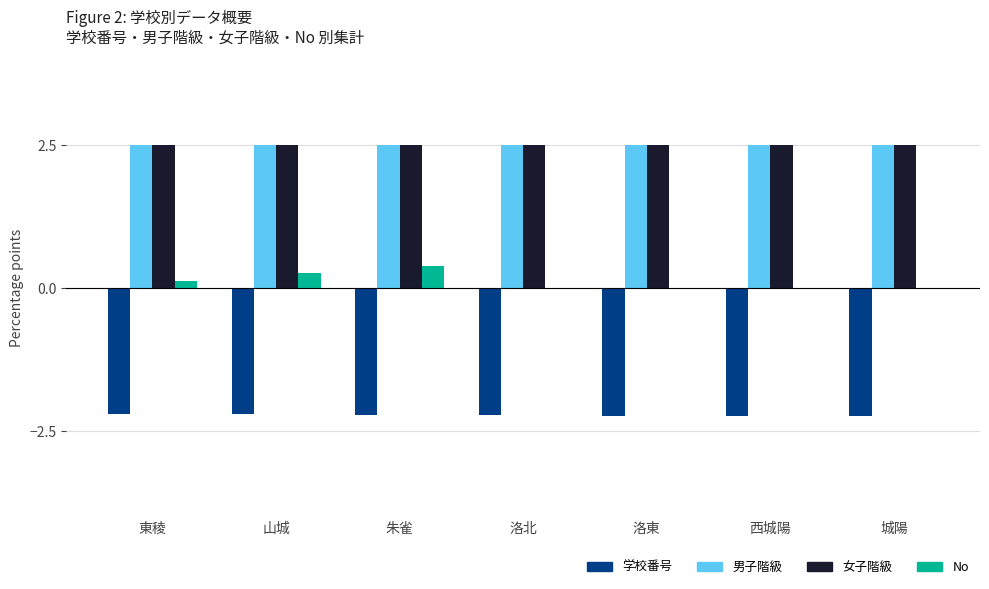

Is the value of 男子階級 at 山城 greater than the value of 学校番号 at 西城陽?

Yes